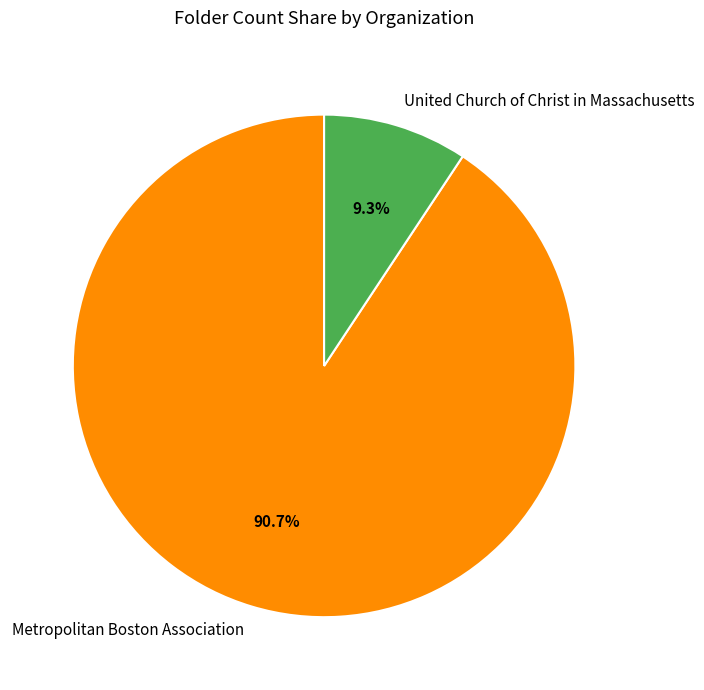

What percentage is the United Church of Christ in Massachusetts slice, to the nearest percent?

9%